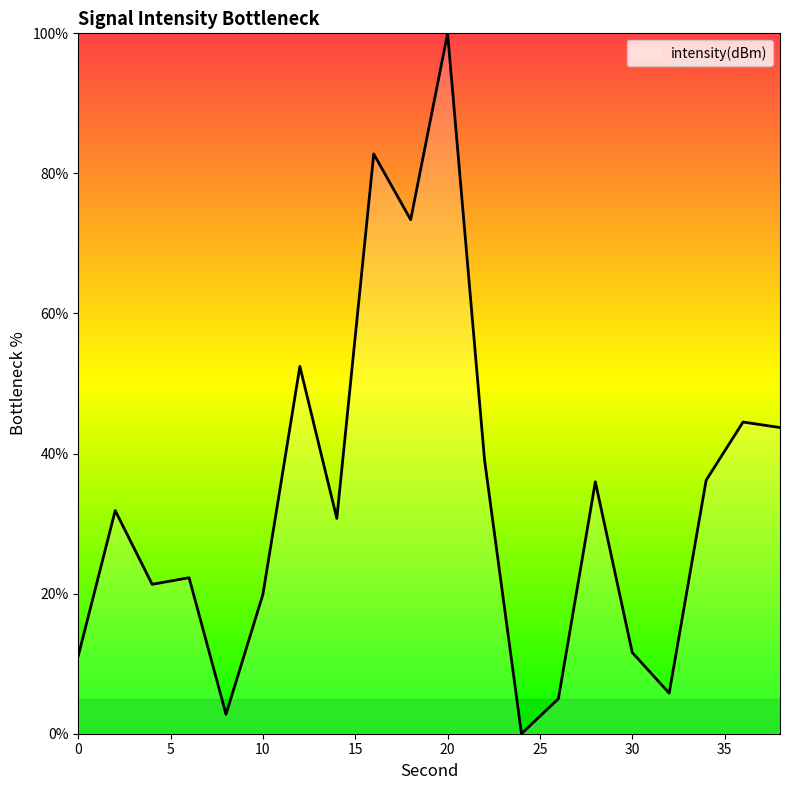

What is the difference between the maximum and minimum values?

100.0